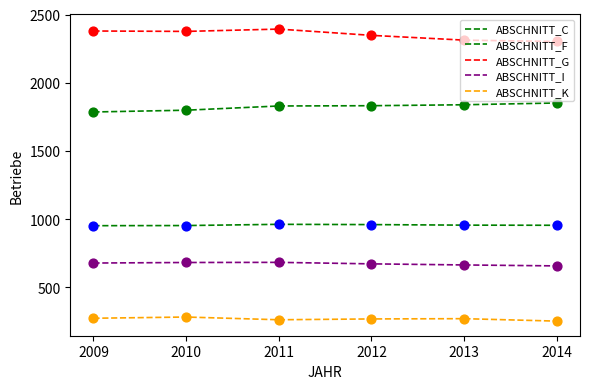

Does the chart have visible grid lines?

No